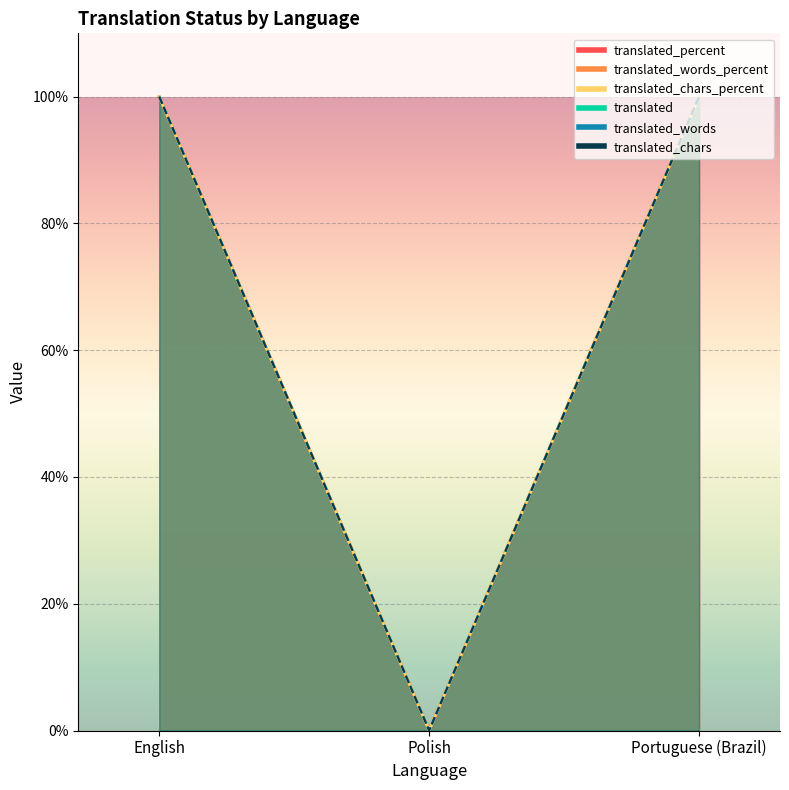

What position from the right is English?

3